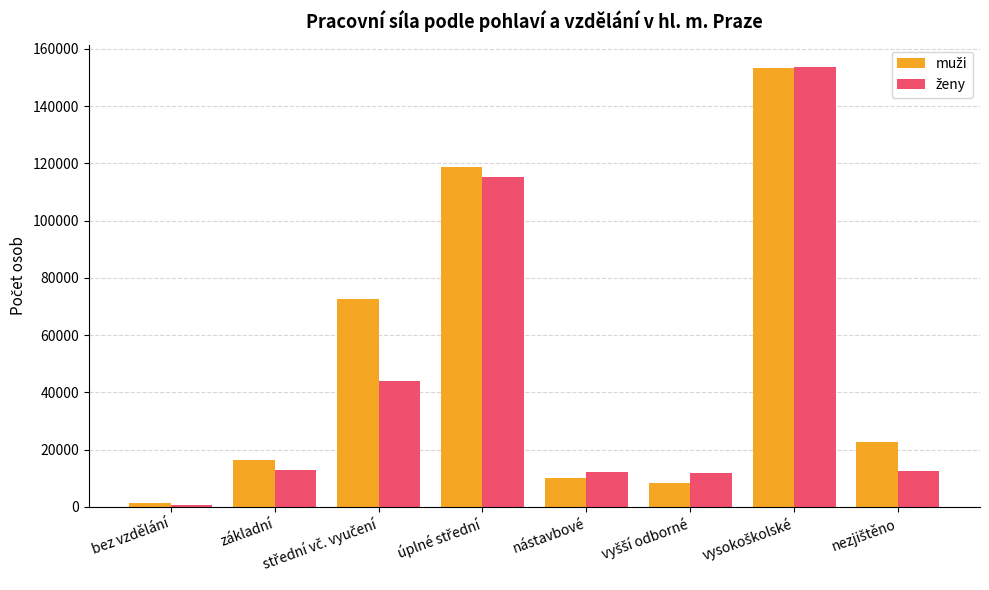

Which label corresponds to the smallest value in the chart?

bez vzdělání